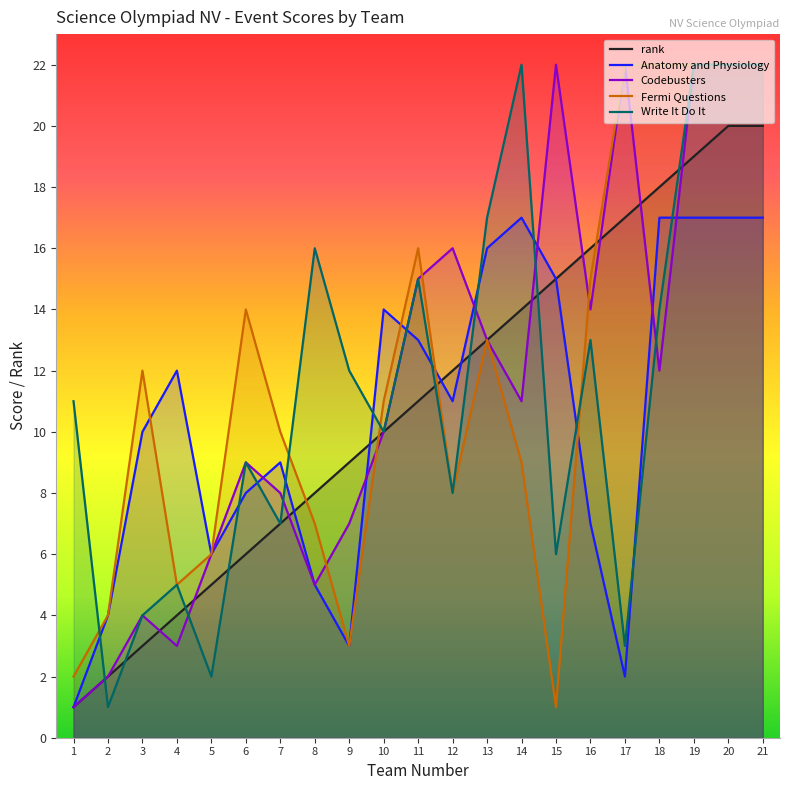

At which label does rank first exceed 11?

12